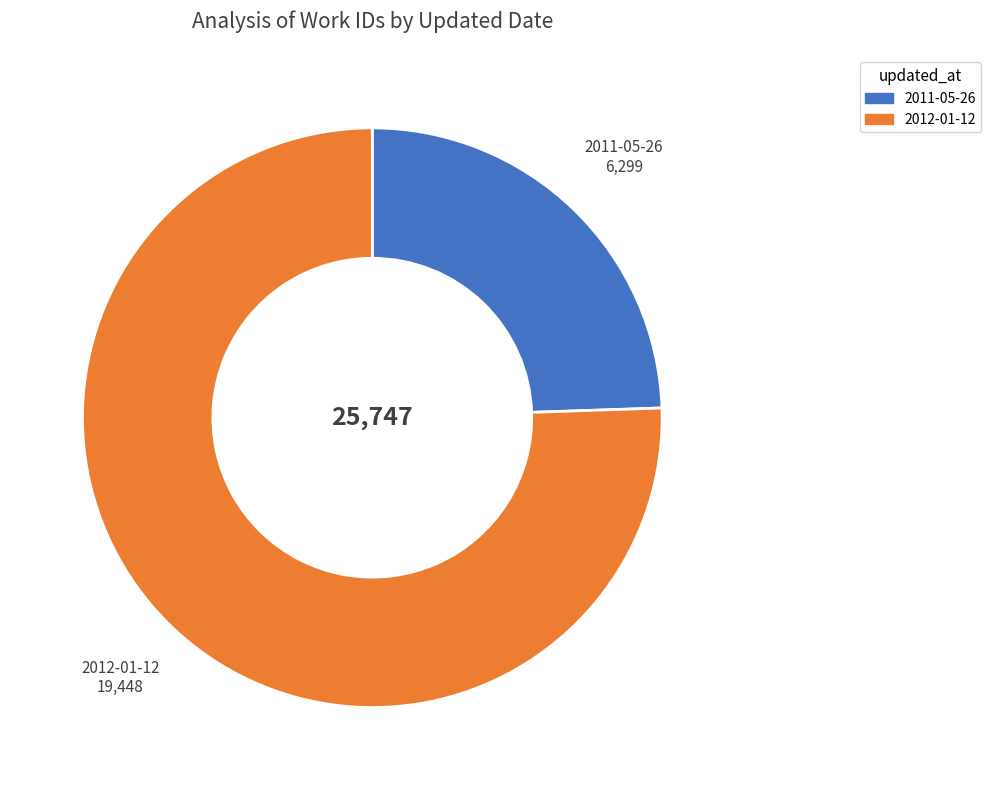

Which slice is the largest?

2012-01-12